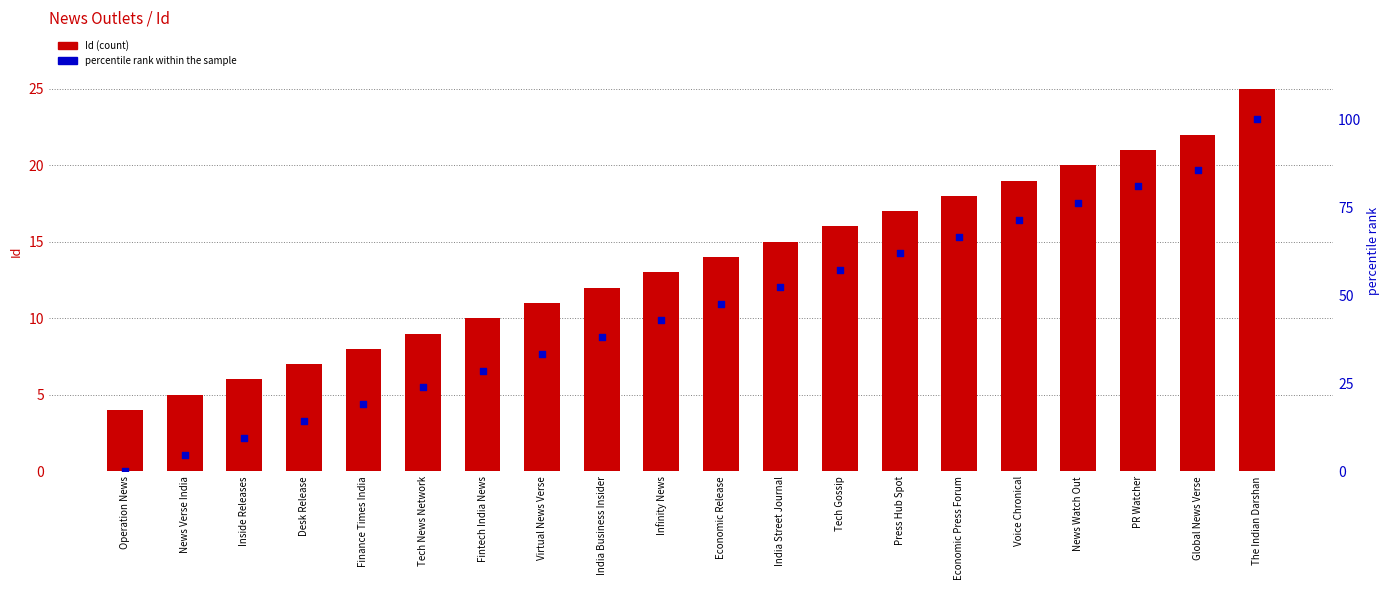

Is the value of percentile rank within the sample at Voice Chronical greater than the value of Id (count) at Operation News?

Yes